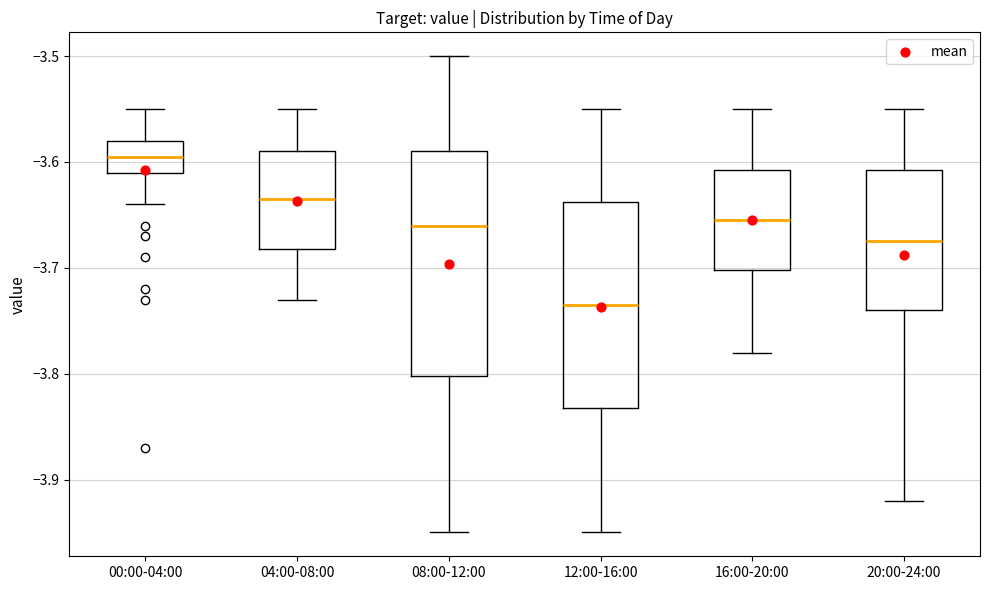

Comparing the boxes themselves (not the whiskers), which one is the tallest?

08:00-12:00